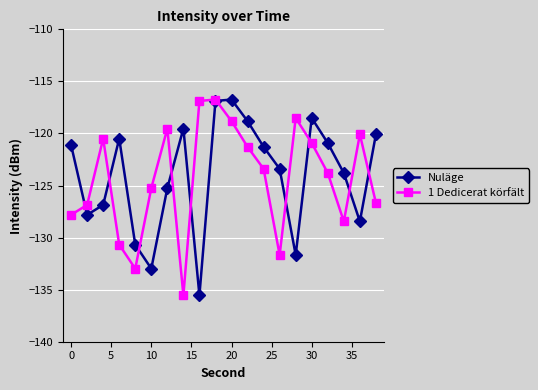

What is the lowest value of the 1 Dedicerat körfält series?

-135.5